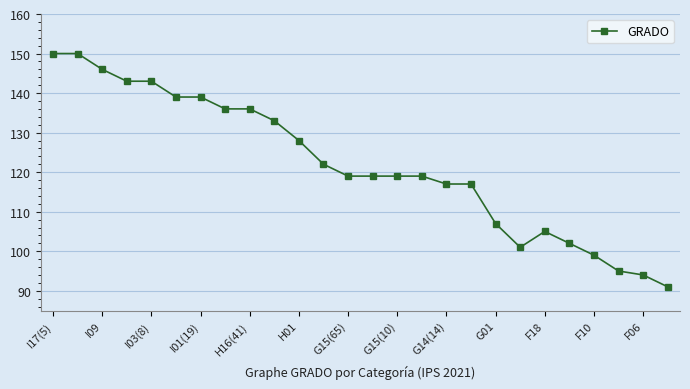

Reading left to right, extract all data points from this chart.

150	150	146	143	143	139	139	136	136	133	128	122	119	119	119	119	117	117	107	101	105	102	99	95	94	91